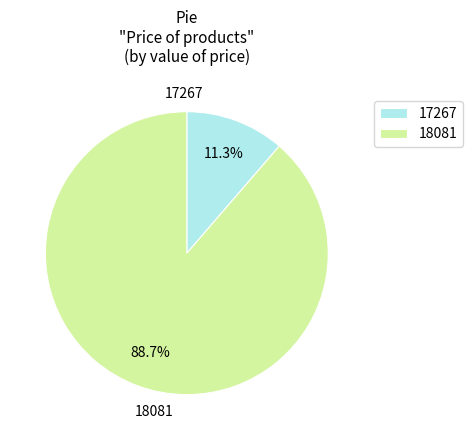

What is the ratio of the value at 17267 to the value at 18081?

0.1